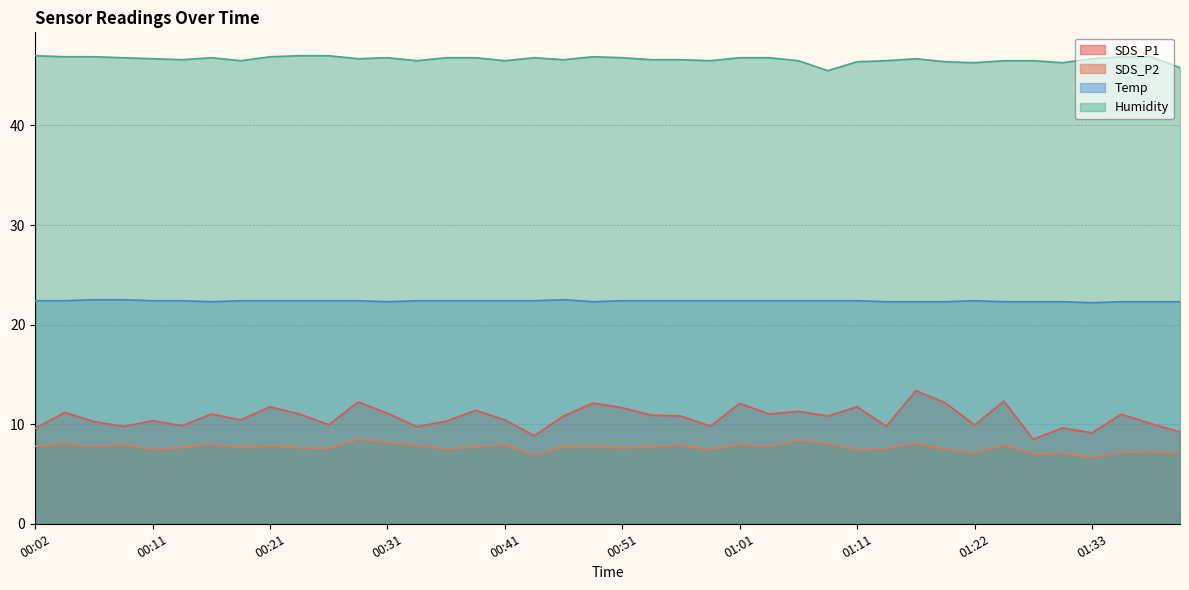

What is the sum of the Temp values at 00:19 and 00:21?

44.8